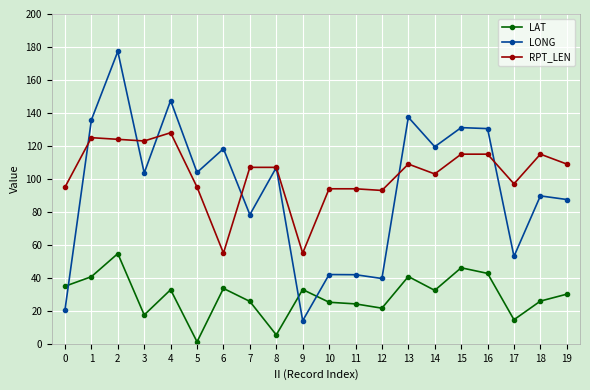

List the series in order of their peak value, highest first.

LONG, RPT_LEN, LAT